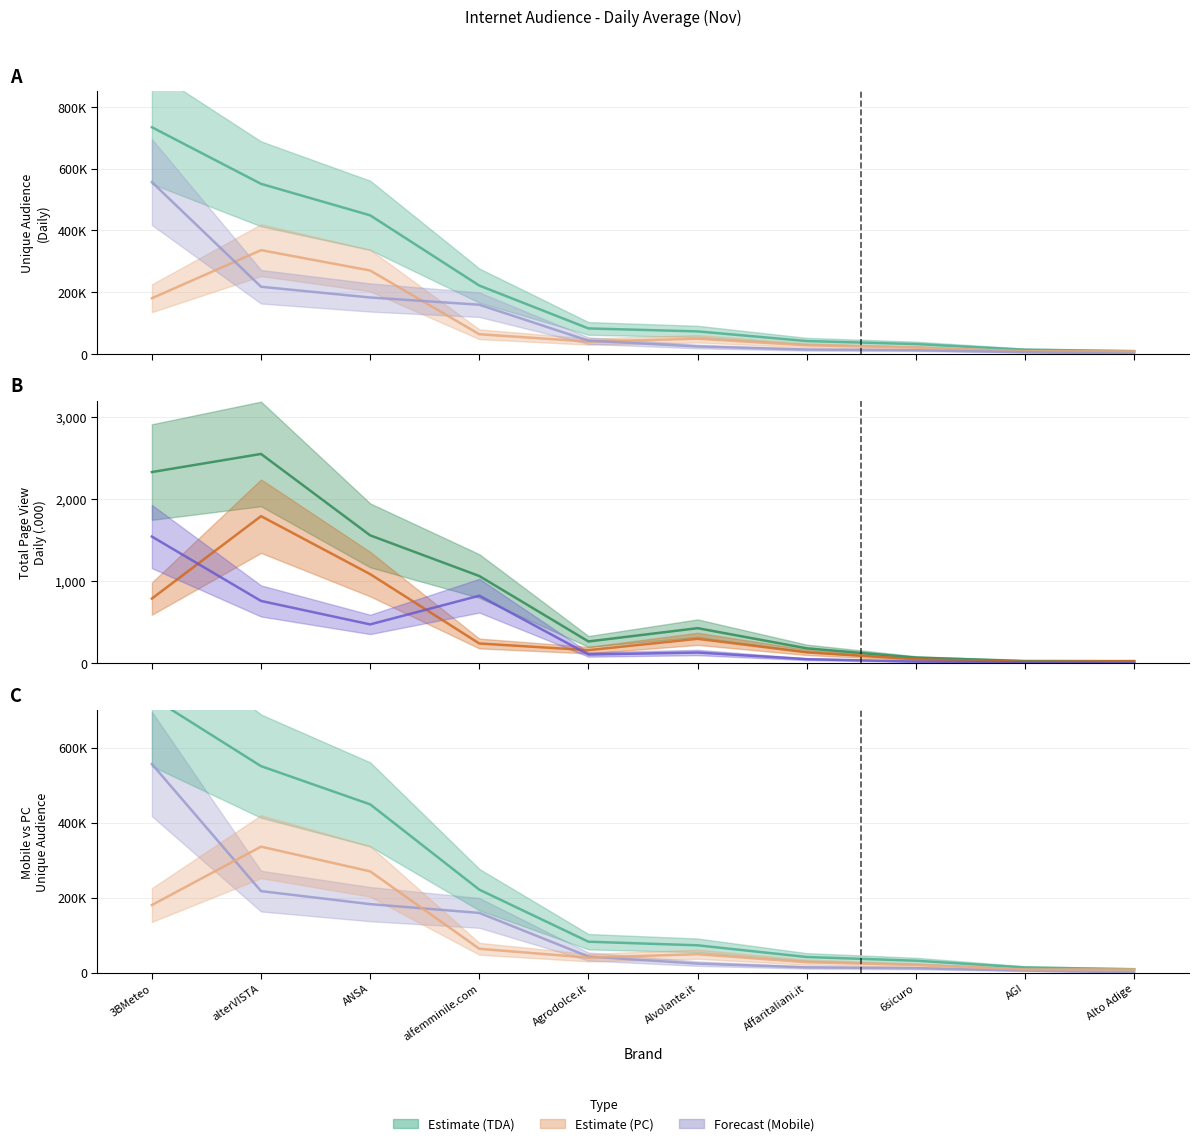

True or false: TDA Unique Audience and PC Page View intersect in this chart.

False